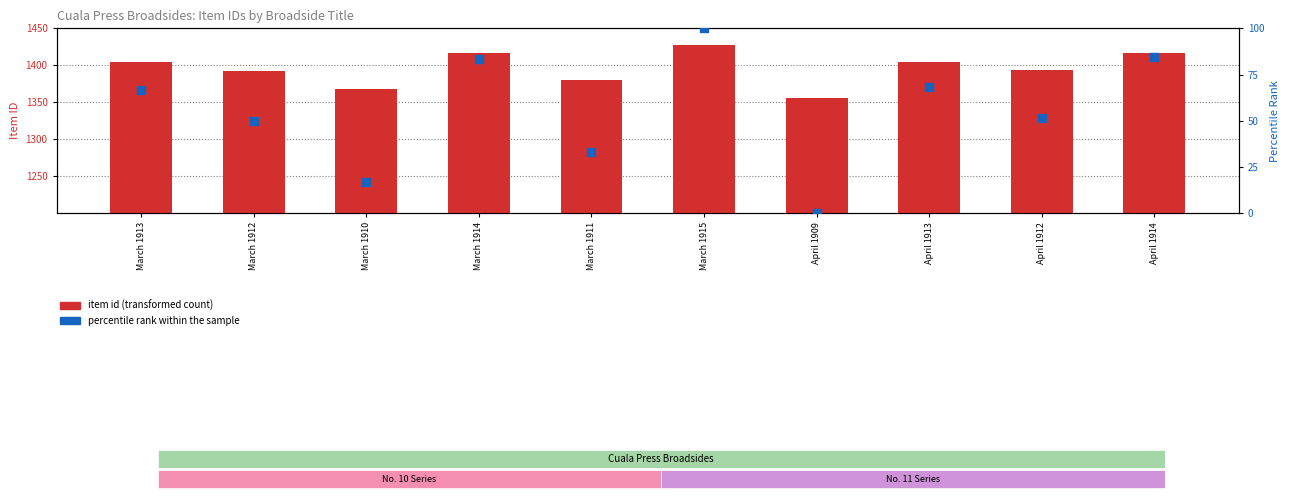

Which series has the largest Y range (max minus min)?

percentile rank within the sample